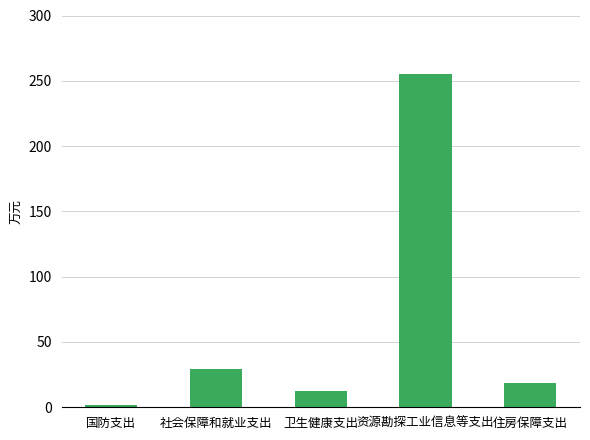

The value at 资源勘探工业信息等支出 is 146.4. True or false?

False